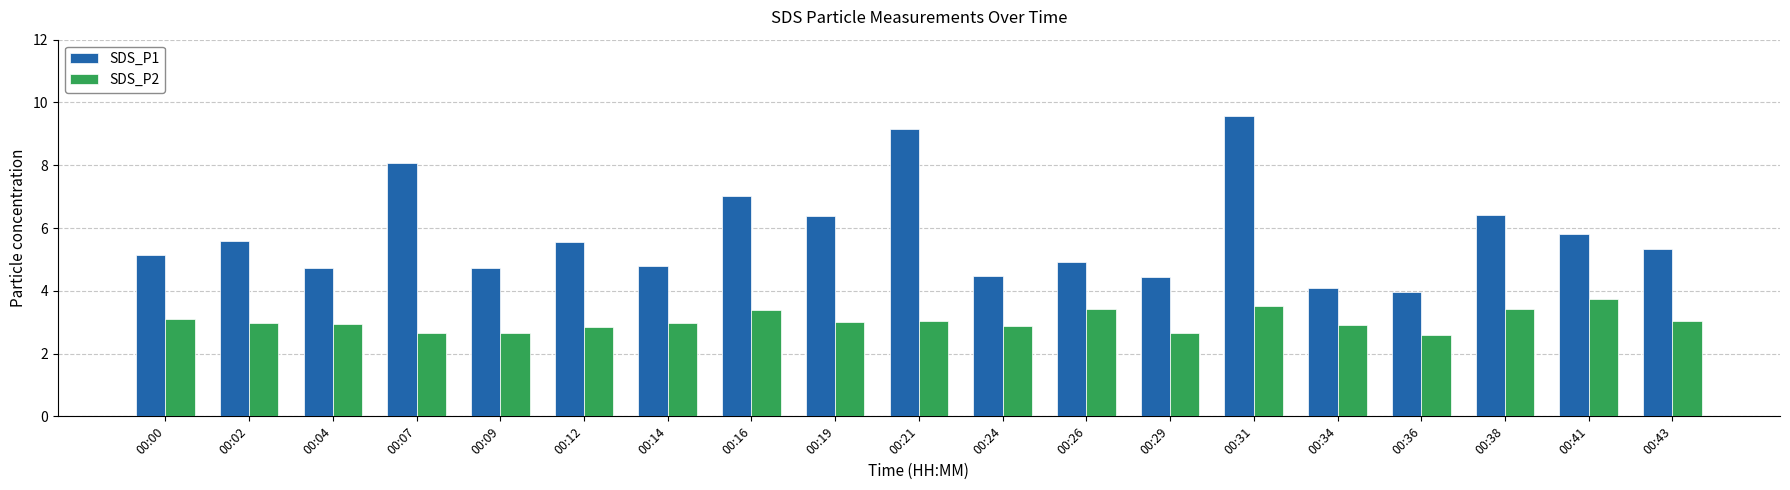

What is the lowest value of the SDS_P2 series?

2.6